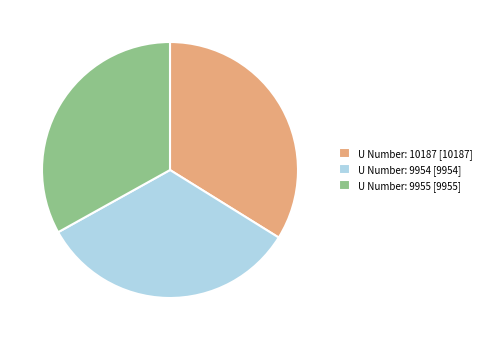

How many slices are in this pie chart?

3